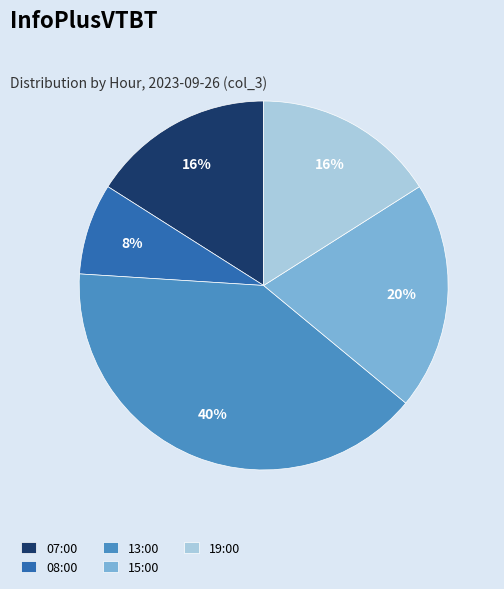

The 13:00 slice represents 32% of the pie. True or false?

False